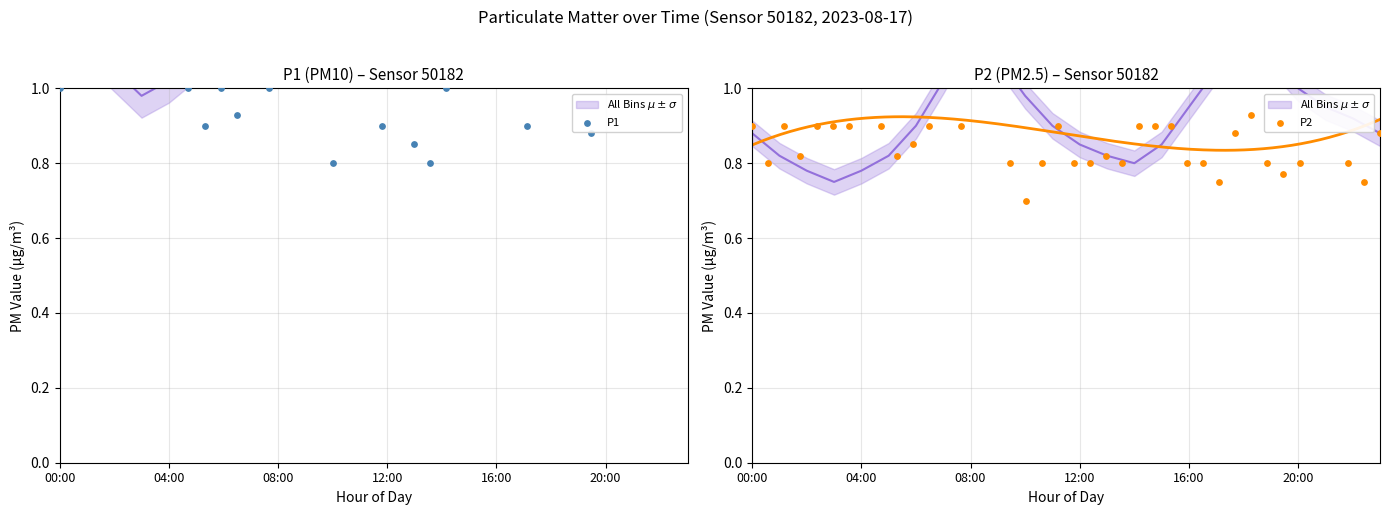

Which series reaches the minimum Y coordinate?

P2